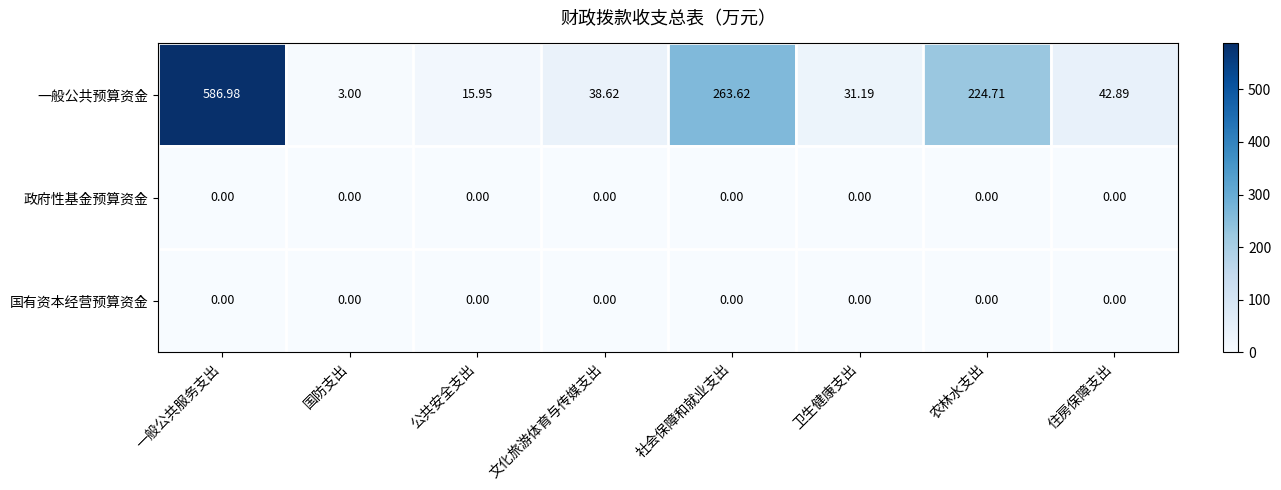

Which label corresponds to the largest value in the chart?

一般公共服务支出